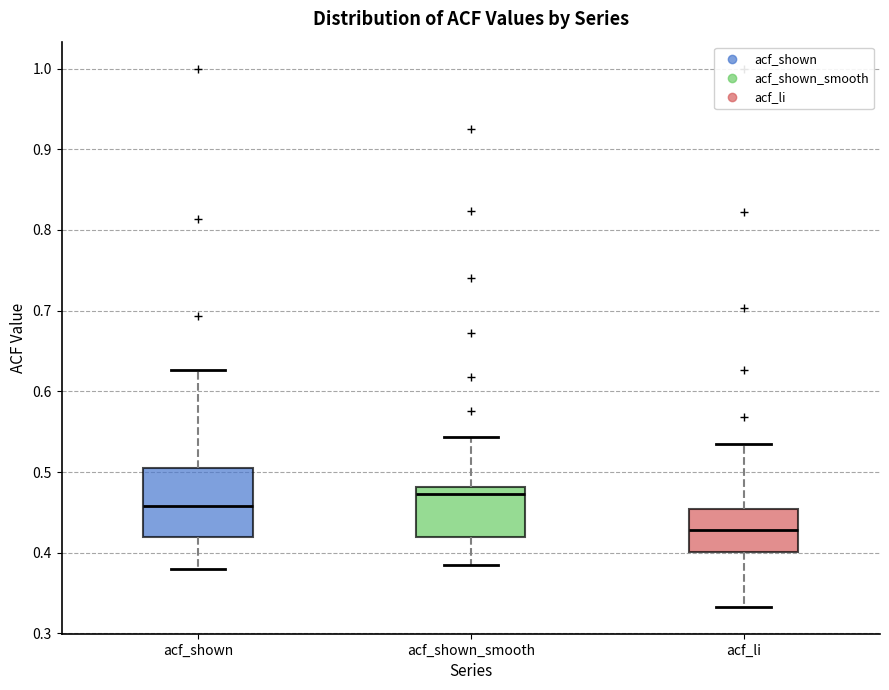

Which box has the highest median line?

acf_shown_smooth